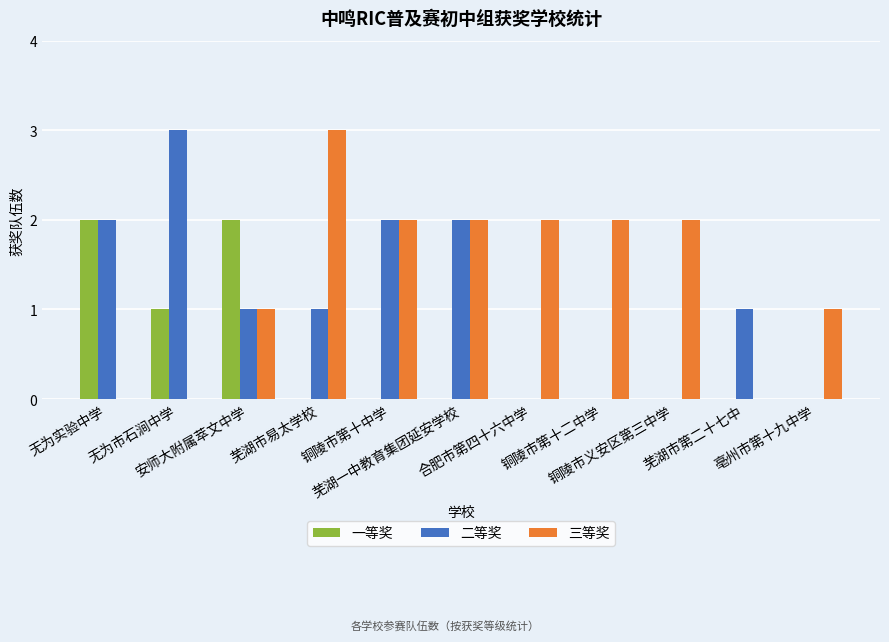

What is the sum of all 一等奖 values?

5